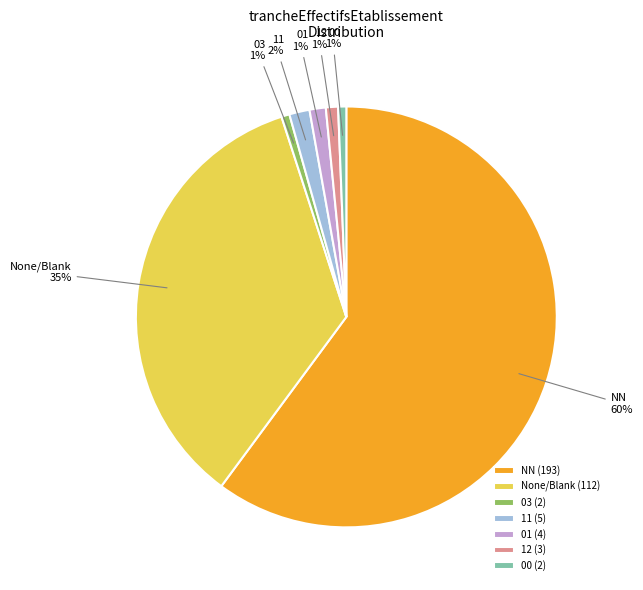

Is the sum of 11 and 00 greater than half?

No